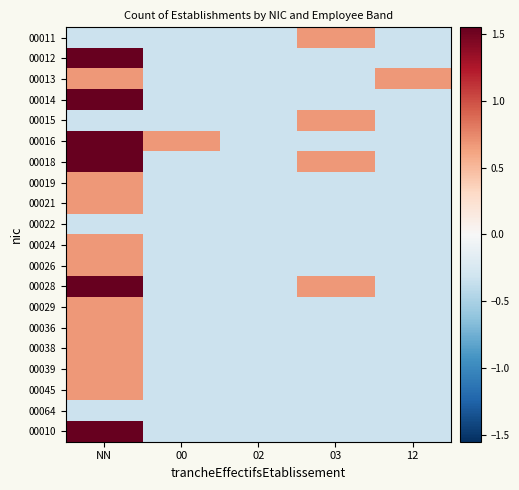

Reading left to right, extract all data points from this chart.

00011: NN=-0.3	00=-0.3	02=-0.3	03=0.7	12=-0.3
00012: NN=1.7	00=-0.3	02=-0.3	03=-0.3	12=-0.3
00013: NN=0.7	00=-0.3	02=-0.3	03=-0.3	12=0.7
00014: NN=2.7	00=-0.3	02=-0.3	03=-0.3	12=-0.3
00015: NN=-0.3	00=-0.3	02=-0.3	03=0.7	12=-0.3
00016: NN=1.7	00=0.7	02=-0.3	03=-0.3	12=-0.3
00018: NN=4.7	00=-0.3	02=-0.3	03=0.7	12=-0.3
00019: NN=0.7	00=-0.3	02=-0.3	03=-0.3	12=-0.3
00021: NN=0.7	00=-0.3	02=-0.3	03=-0.3	12=-0.3
00022: NN=-0.3	00=-0.3	02=-0.3	03=-0.3	12=-0.3
00024: NN=0.7	00=-0.3	02=-0.3	03=-0.3	12=-0.3
00026: NN=0.7	00=-0.3	02=-0.3	03=-0.3	12=-0.3
00028: NN=1.7	00=-0.3	02=-0.3	03=0.7	12=-0.3
00029: NN=0.7	00=-0.3	02=-0.3	03=-0.3	12=-0.3
00036: NN=0.7	00=-0.3	02=-0.3	03=-0.3	12=-0.3
00038: NN=0.7	00=-0.3	02=-0.3	03=-0.3	12=-0.3
00039: NN=0.7	00=-0.3	02=-0.3	03=-0.3	12=-0.3
00045: NN=0.7	00=-0.3	02=-0.3	03=-0.3	12=-0.3
00064: NN=-0.3	00=-0.3	02=-0.3	03=-0.3	12=-0.3
00010: NN=2.7	00=-0.3	02=-0.3	03=-0.3	12=-0.3